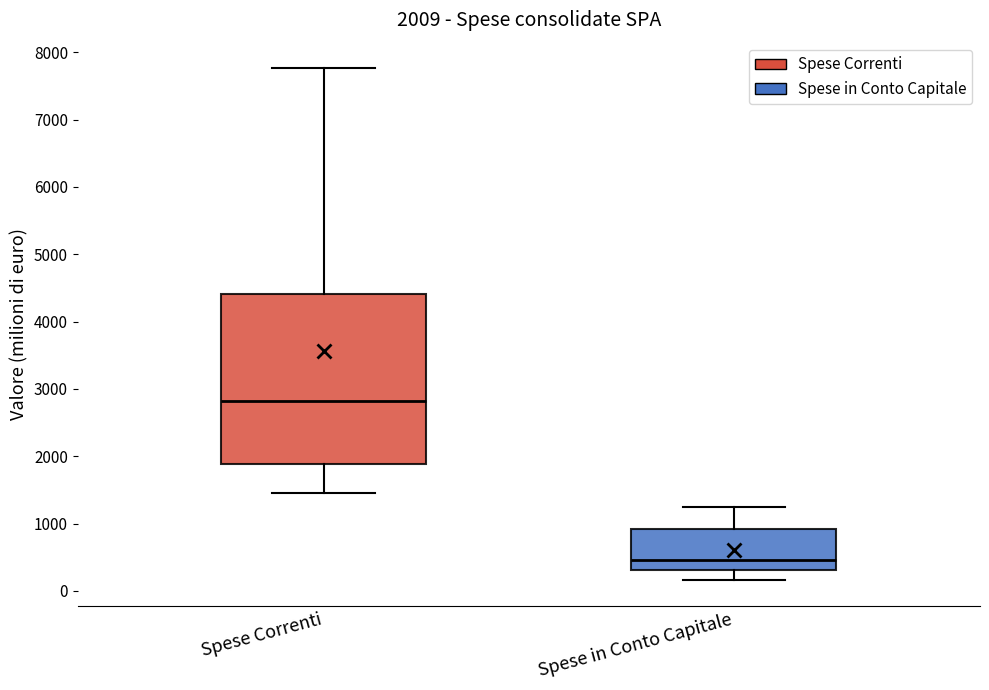

Which box's median line is the lowest?

Spese in Conto Capitale